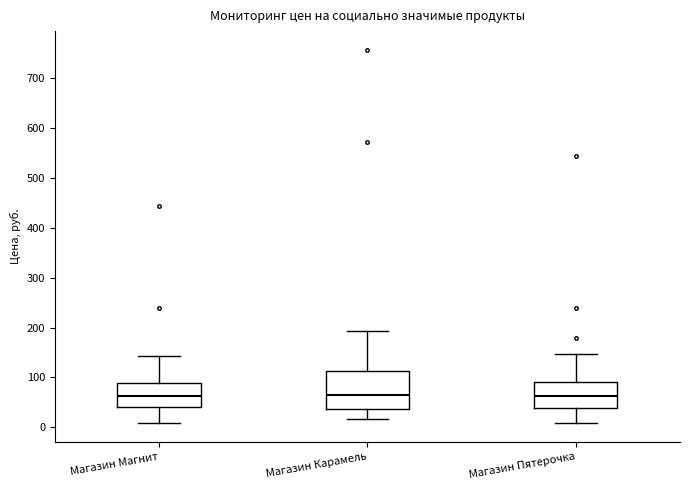

Reading left to right, read every box against the y-axis: the position of its median line, the range the box covers, and the ends of its whiskers. The values are not printed on the chart, so give them approximately, as read against the axis.

Магазин Магнит: median 60, box 40 to 90, whiskers 10 to 140
Магазин Карамель: median 70, box 40 to 110, whiskers 20 to 190
Магазин Пятерочка: median 60, box 40 to 90, whiskers 10 to 150